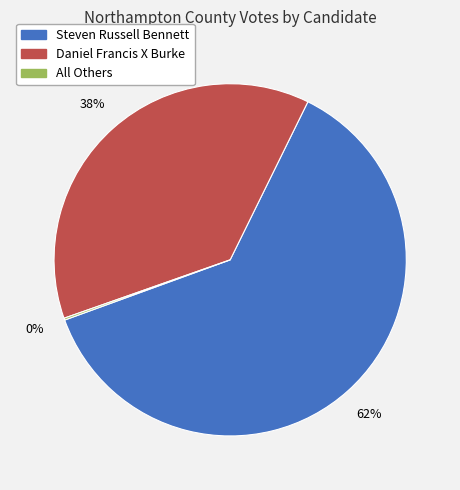

Combined, do Steven Russell Bennett and Daniel Francis X Burke account for over 50%?

Yes